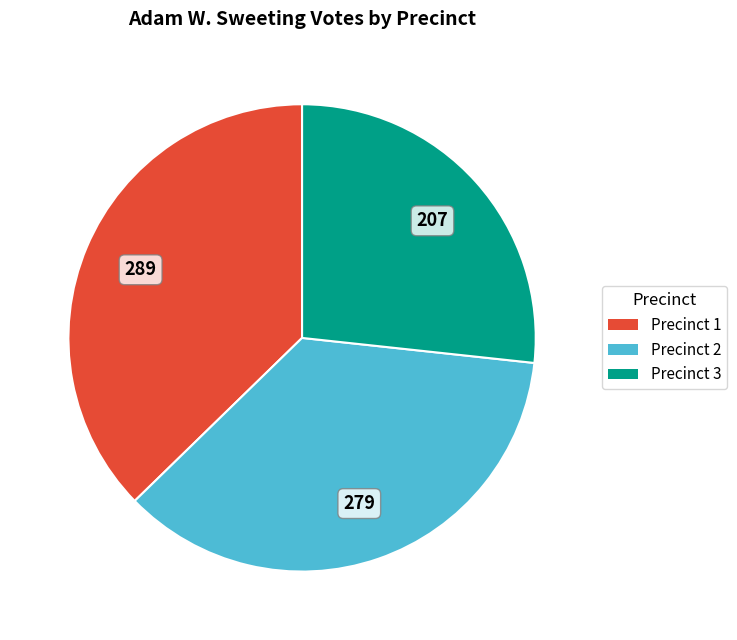

Is there a majority slice in this chart?

No